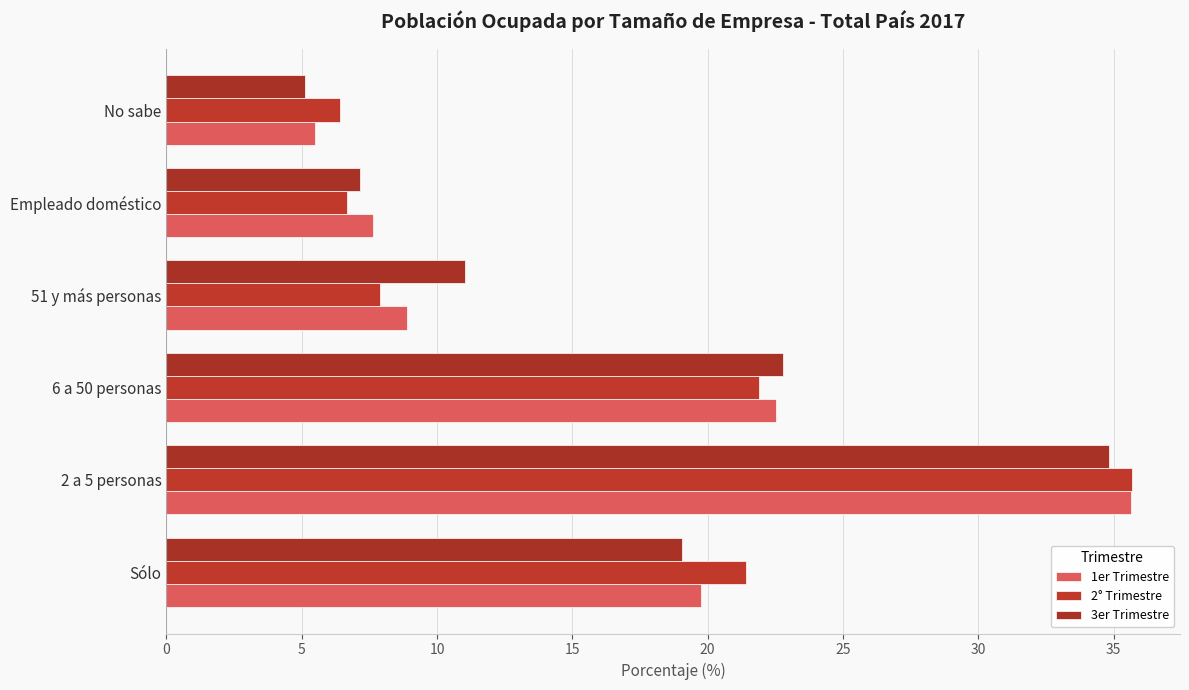

How many data points in 1er Trimestre are above 19?

3